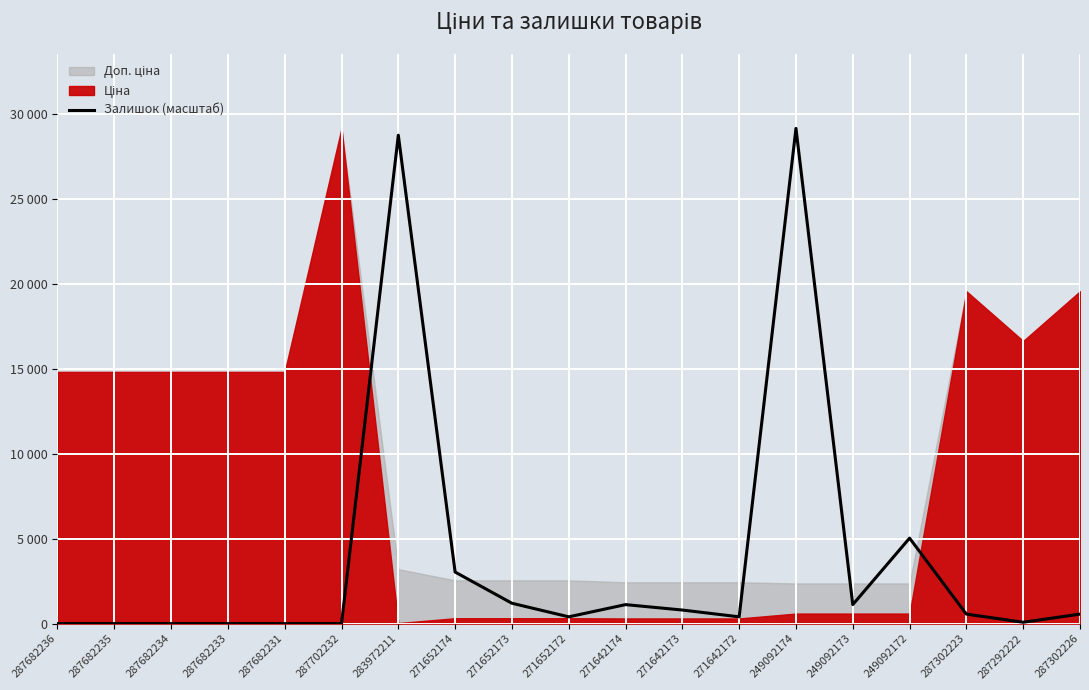

Rank the categories by value from highest to lowest.

249092174, 283972211, 249092172, 271652174, 271652173, 271642174, 249092173, 271642173, 287302223, 287302226, 271652172, 271642172, 287292222, 287682236, 287682235, 287682234, 287682233, 287682231, 287702232